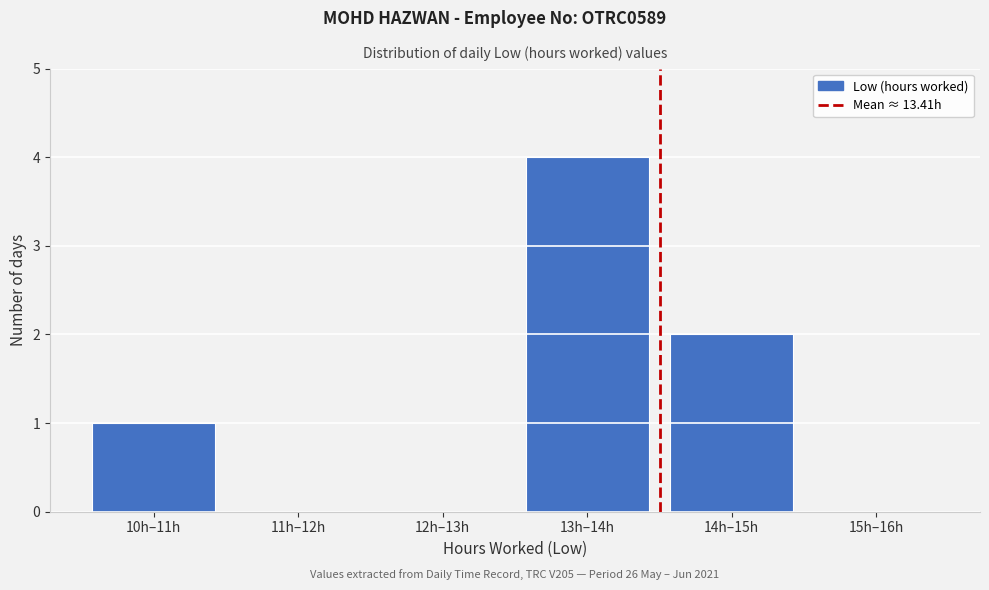

Reading left to right, what are all the values shown in this chart?

10h–11h=1	11h–12h=0	12h–13h=0	13h–14h=4	14h–15h=2	15h–16h=0